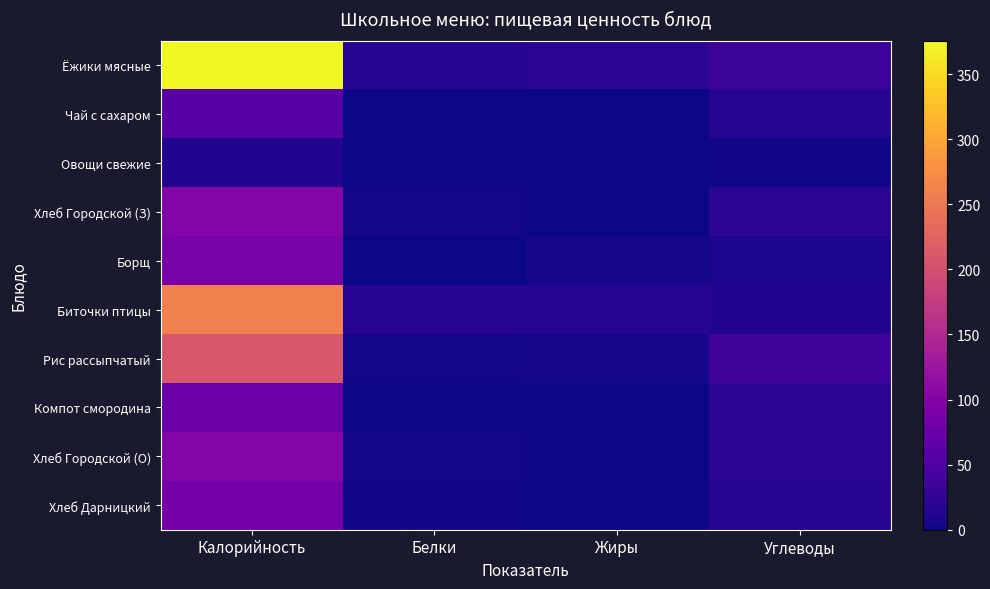

Reading left to right, transcribe all the data shown in this chart.

Ёжики мясные: Калорийность=375.8	Белки=14.8	Жиры=20.5	Углеводы=32.4
Чай с сахаром: Калорийность=60.0	Белки=0.1	Жиры=0.0	Углеводы=15.0
Овощи свежие: Калорийность=13.2	Белки=0.7	Жиры=0.1	Углеводы=2.3
Хлеб Городской (З): Калорийность=100.0	Белки=3.2	Жиры=0.4	Углеводы=20.4
Борщ: Калорийность=88.2	Белки=1.4	Жиры=5.2	Углеводы=8.9
Биточки птицы: Калорийность=258.9	Белки=16.6	Жиры=16.0	Углеводы=12.2
Рис рассыпчатый: Калорийность=209.7	Белки=3.6	Жиры=5.4	Углеводы=36.7
Компот смородина: Калорийность=76.0	Белки=0.0	Жиры=0.0	Углеводы=20.0
Хлеб Городской (О): Калорийность=100.0	Белки=3.2	Жиры=0.4	Углеводы=20.4
Хлеб Дарницкий: Калорийность=85.0	Белки=2.6	Жиры=0.4	Углеводы=17.2